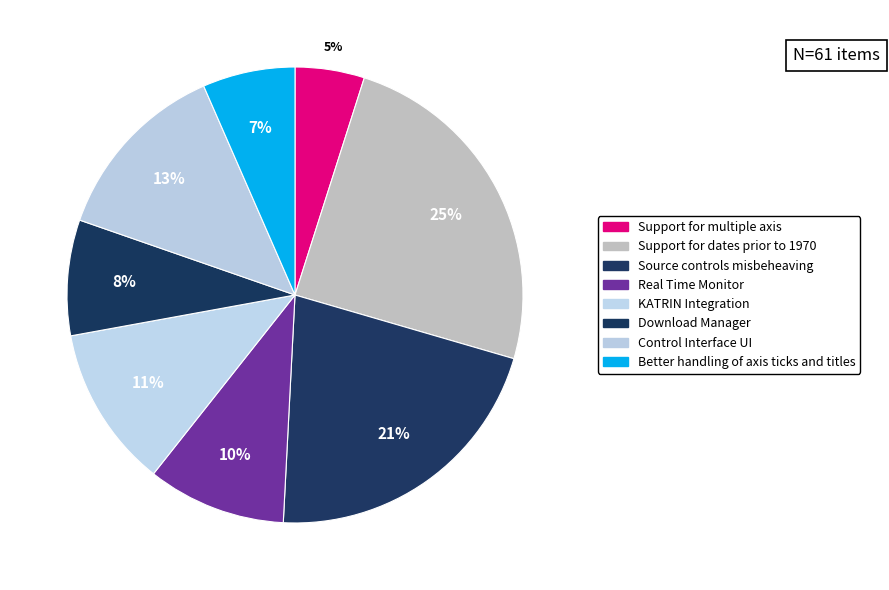

Rank the categories by value from lowest to highest.

Support for multiple axis, Better handling of axis ticks and titles, Download Manager, Real Time Monitor, KATRIN Integration, Control Interface UI, Source controls misbeheaving, Support for dates prior to 1970